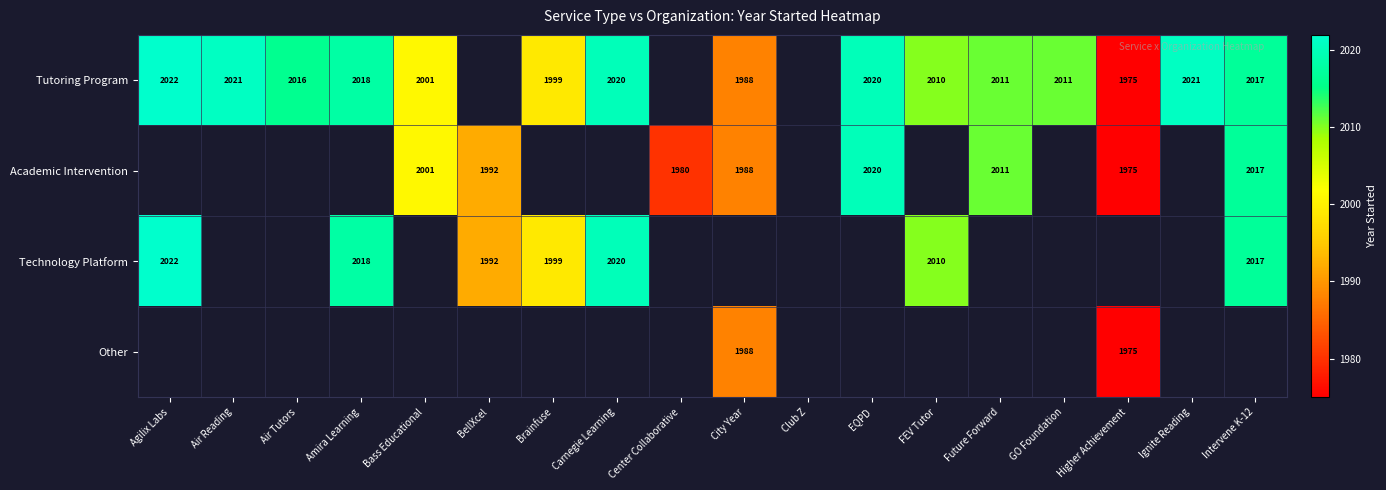

Which has a higher value, Higher Achievement or Future Forward?

Future Forward